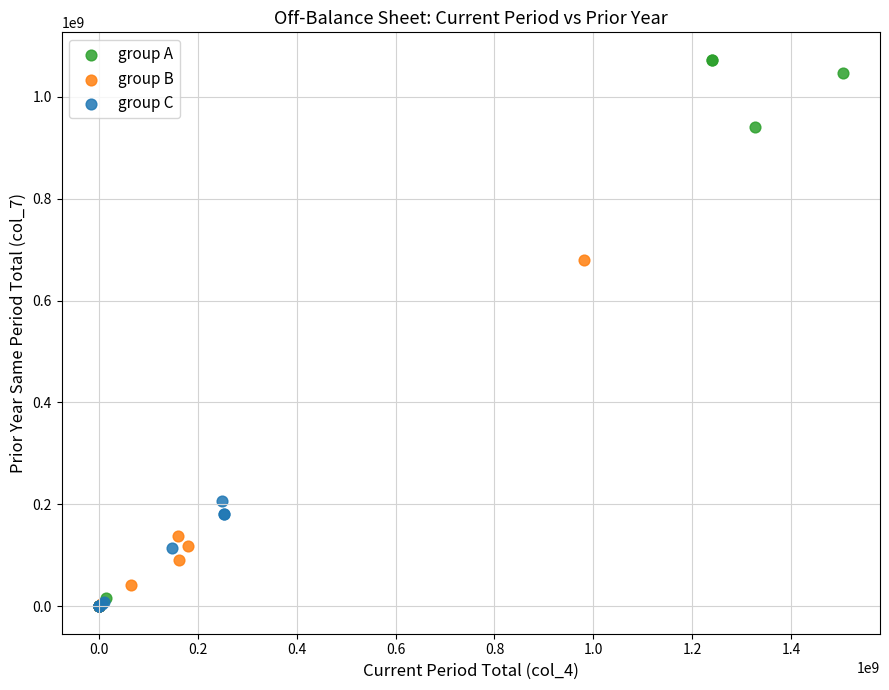

Which series reaches the maximum Y coordinate?

group A